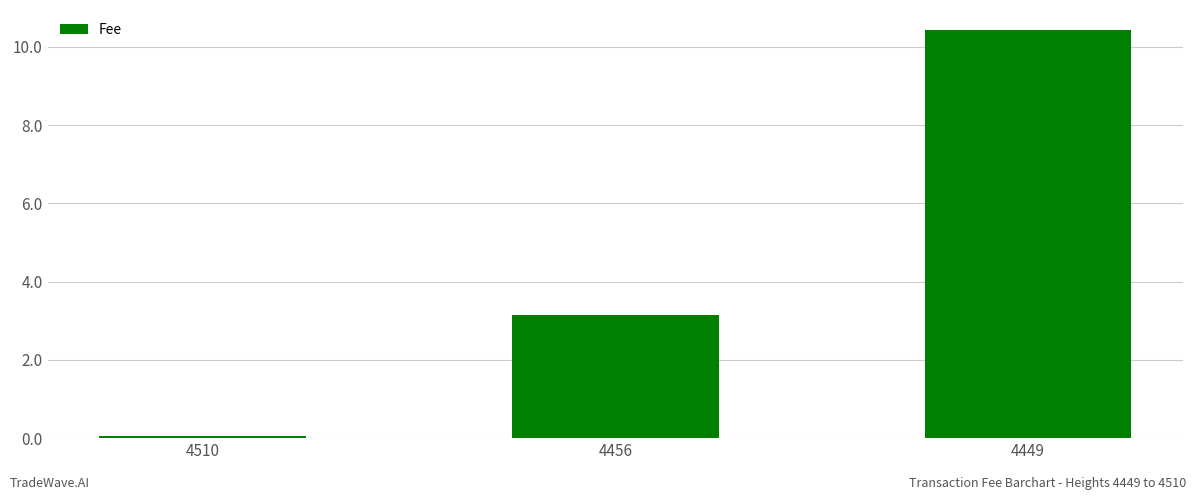

What is the difference between the values at 4449 and 4510?

10.4